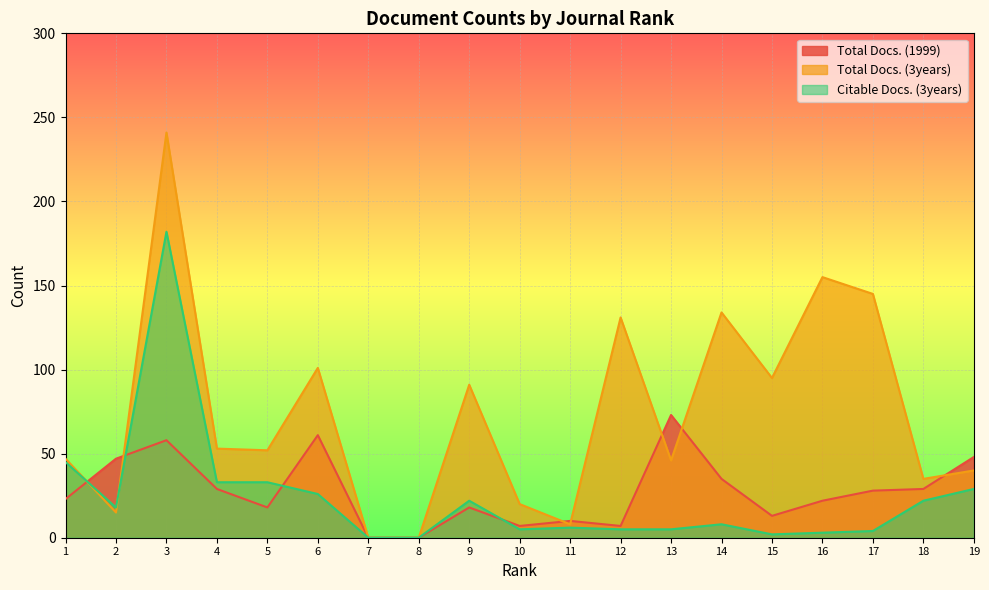

Where is the first local minimum for Total Docs. (3years)?

2